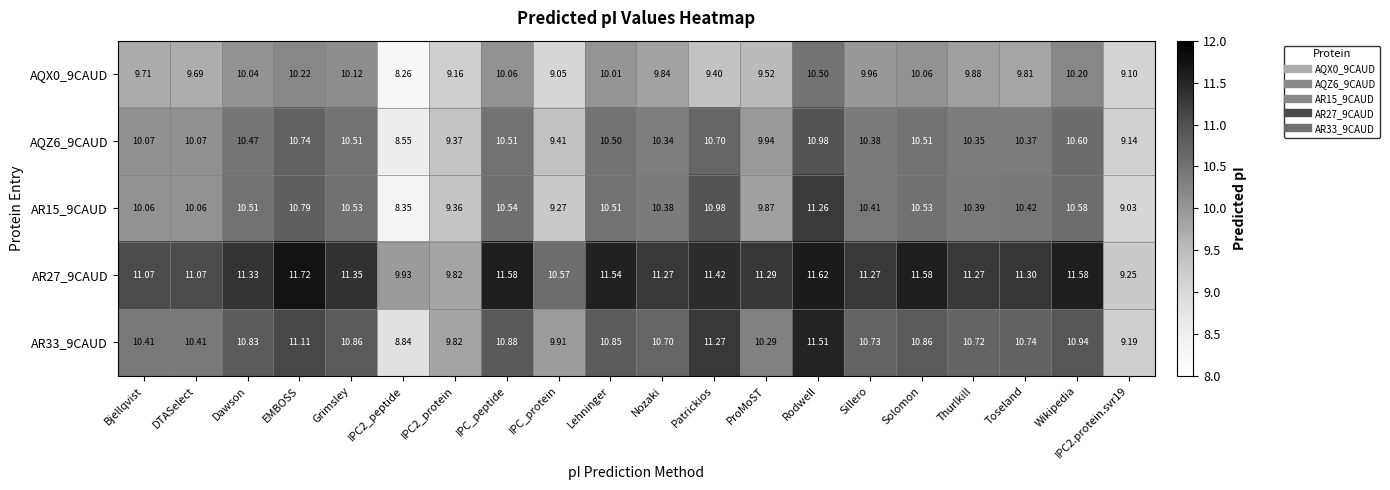

Between Rodwell and Wikipedia, which series saw the biggest shift?

AR15_9CAUD